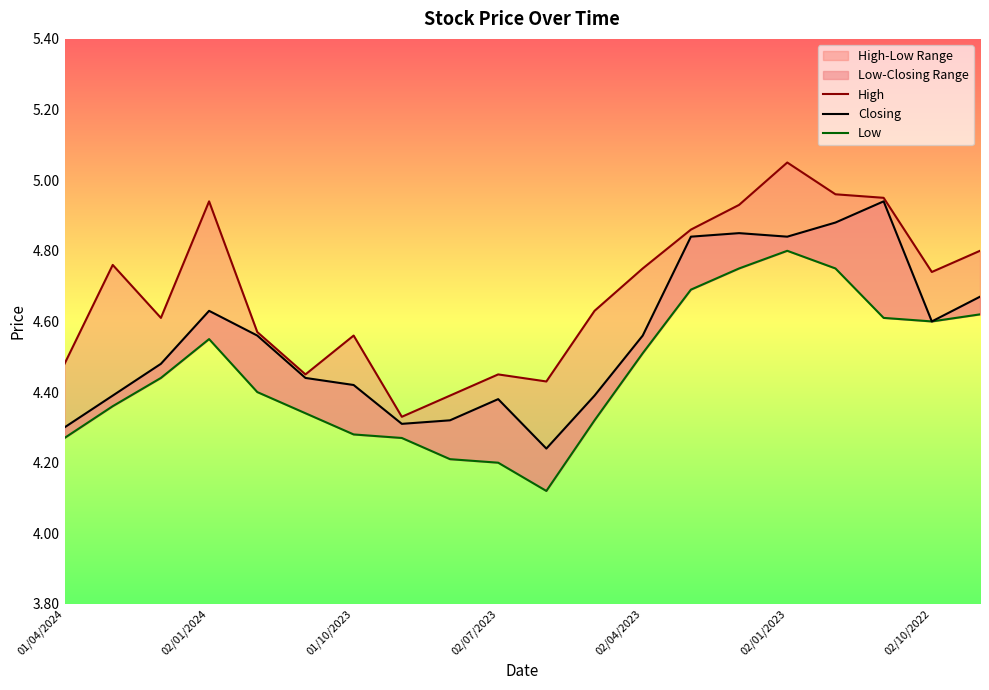

True or false: High and Closing cross at least once.

False